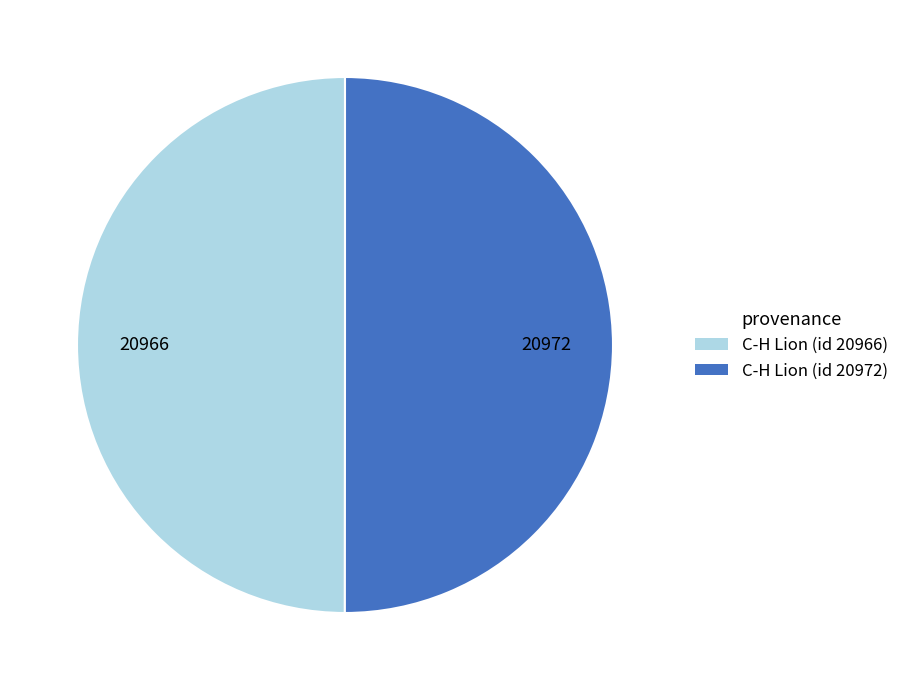

Count the number of slices in the pie.

2